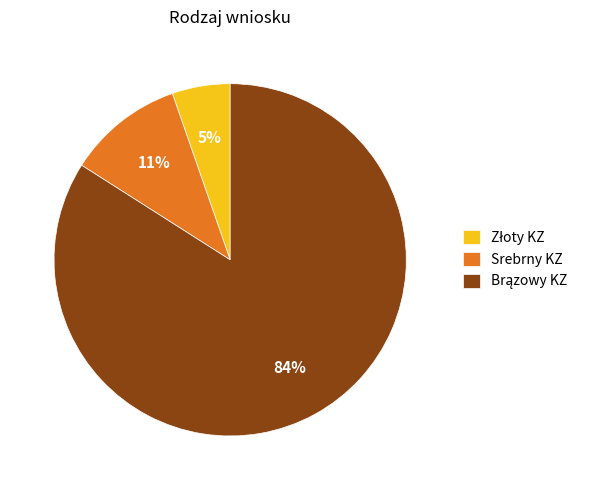

True or false: Srebrny KZ accounts for 11% of the total.

True